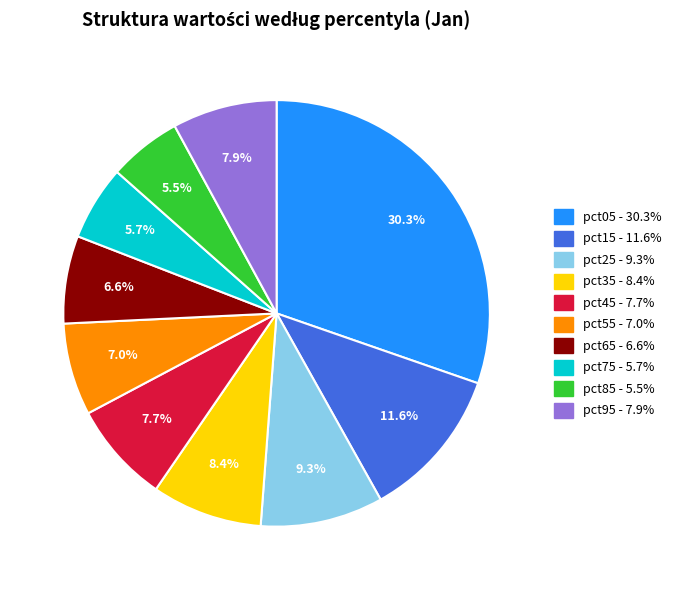

Is it true that pct15 is 12% of the pie?

True